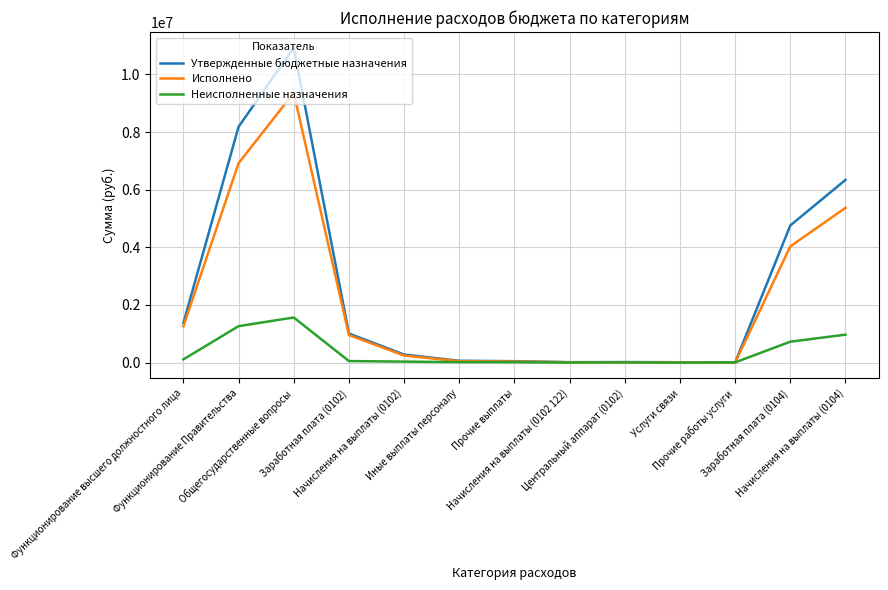

Which series has the widest spread of values?

Утвержденные бюджетные назначения